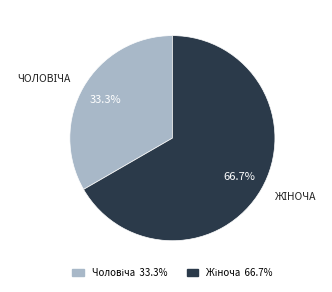

Does any single category account for the majority?

Yes